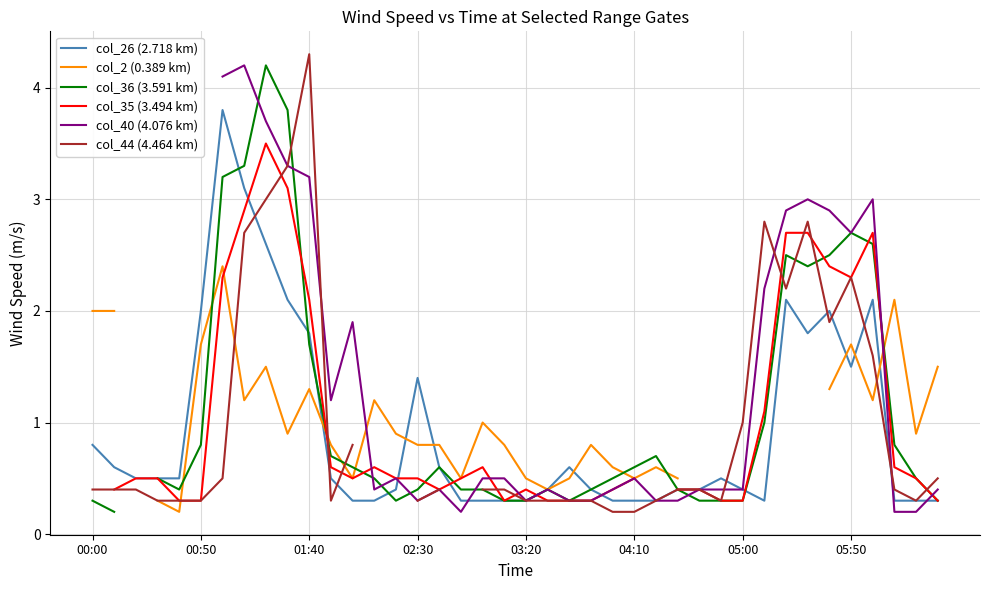

How many values in the col_2 (0.389 km) series exceed 0?

34